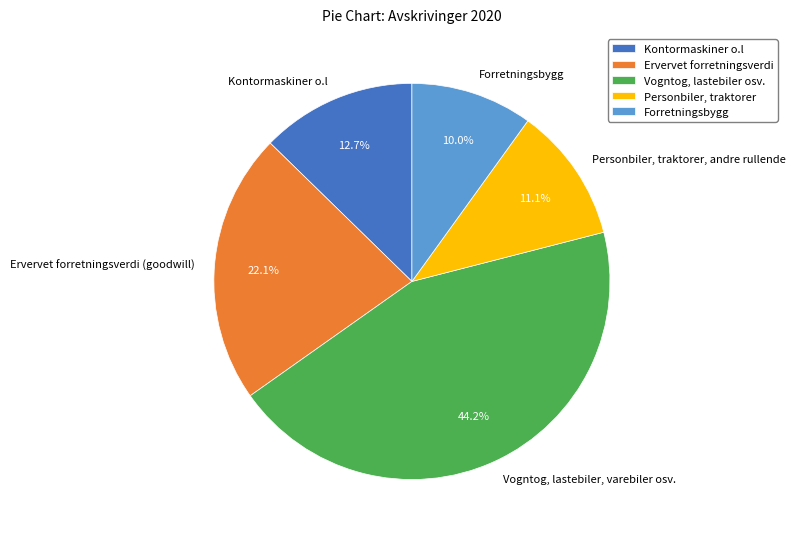

To the nearest percent, what percentage of the pie is Personbiler, traktorer, andre rullende?

11%